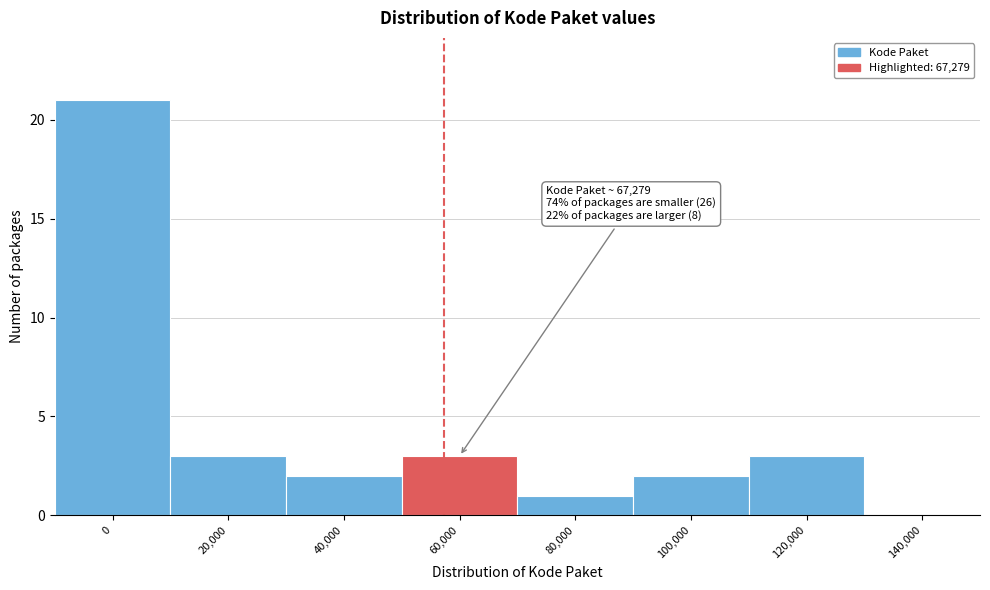

Reading left to right, extract all data points from this chart.

0=21	20,000=3	40,000=2	60,000=3	80,000=1	100,000=2	120,000=3	140,000=0